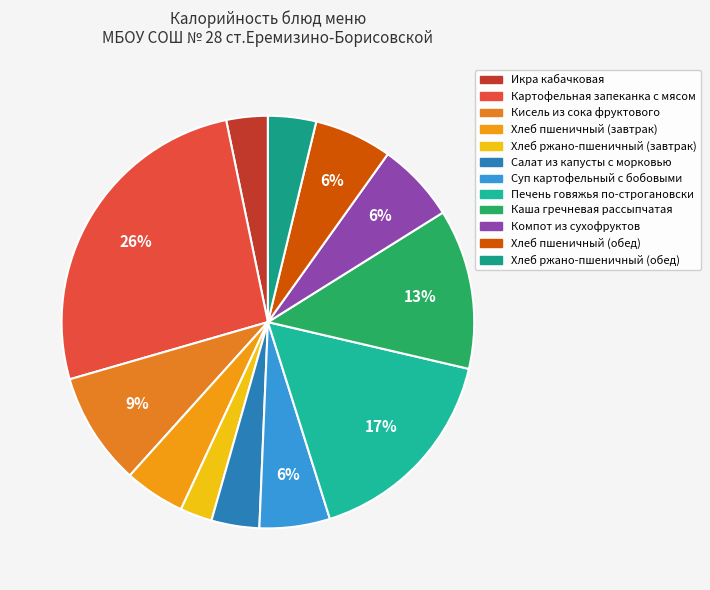

Which slice is the largest?

Картофельная запеканка с мясом